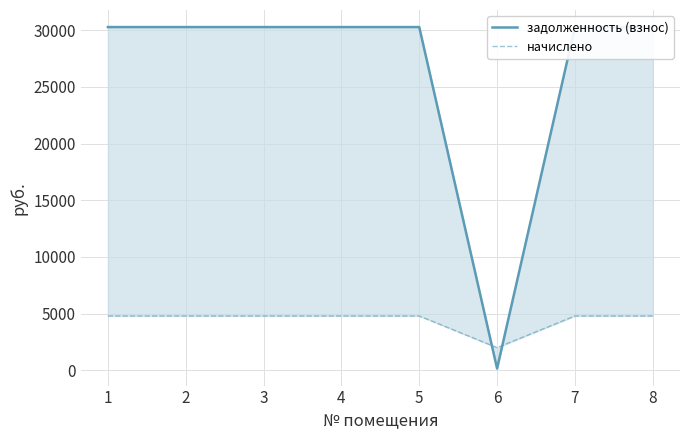

At which category is the sum across all series the highest?

1